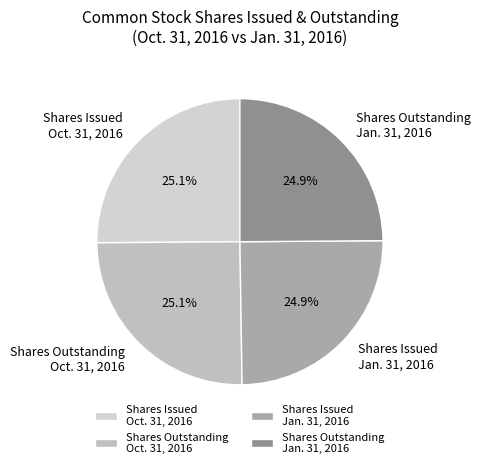

Is there any slice that represents more than half of the pie?

No